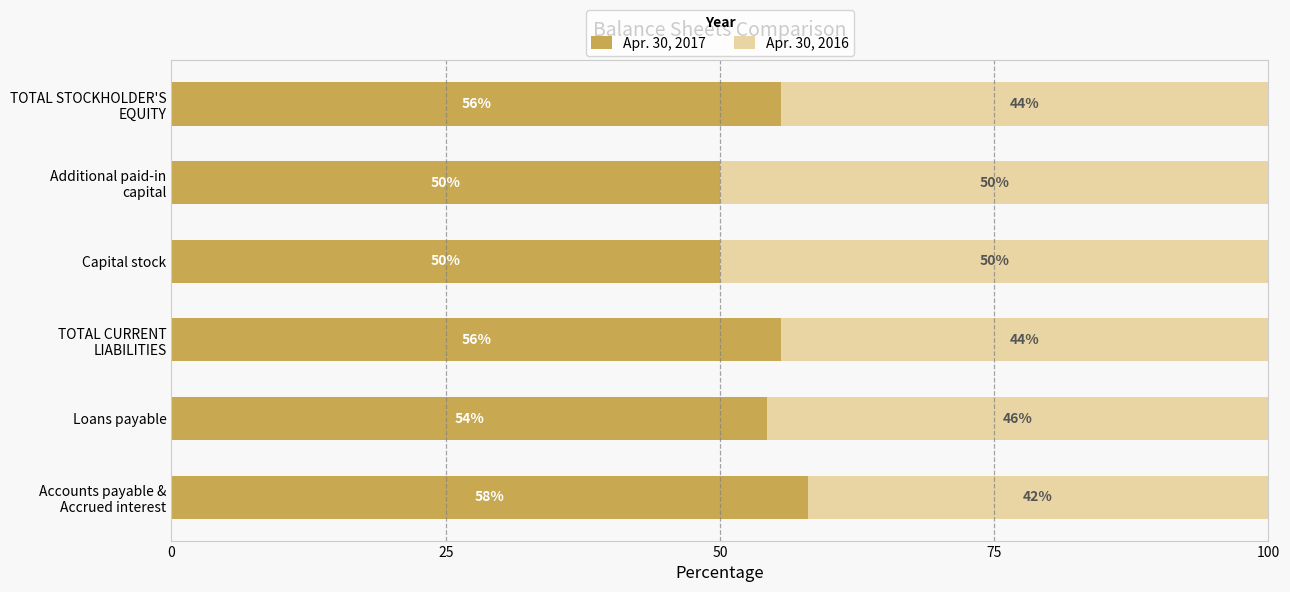

What value does the Apr. 30, 2017 series have at Capital stock?

50.0